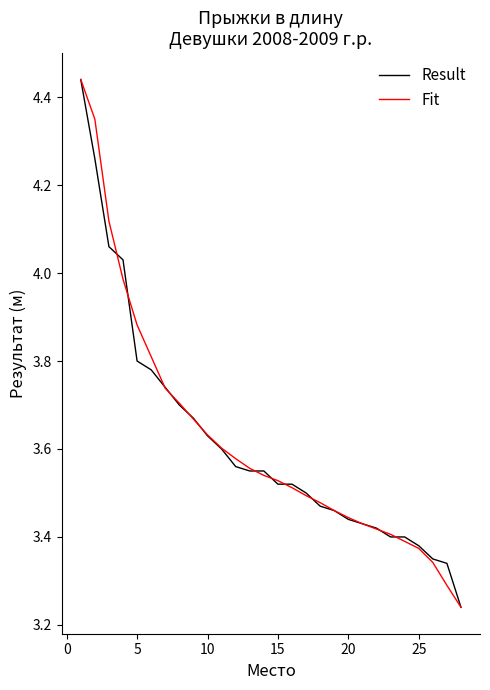

True or false: Result has a value of 1.5 at 20.

False